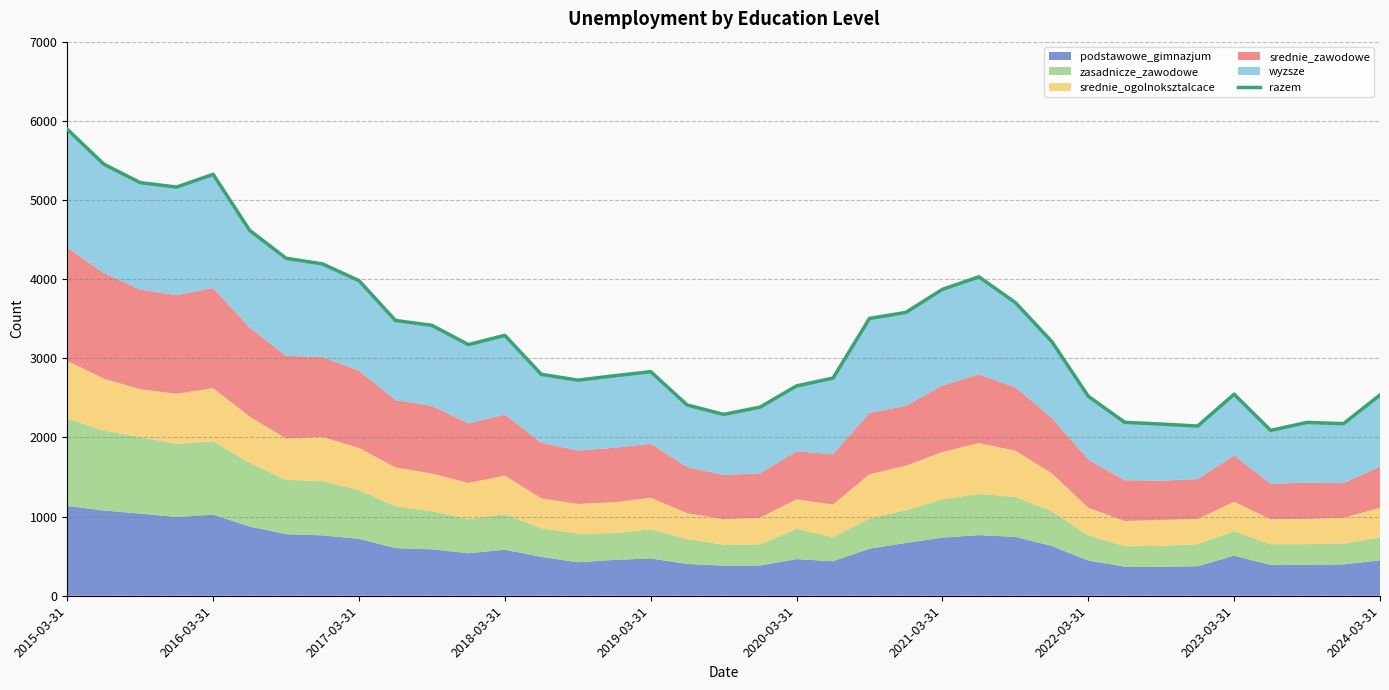

Reading right to left, what are all the values shown in this chart?

2536	2174	2190	2089	2546	2144	2169	2191	2520	3211	3704	4029	3871	3580	3503	2750	2651	2383	2291	2410	2831	2779	2724	2797	3290	3173	3416	3478	3981	4192	4264	4617	5324	5163	5219	5453	5894